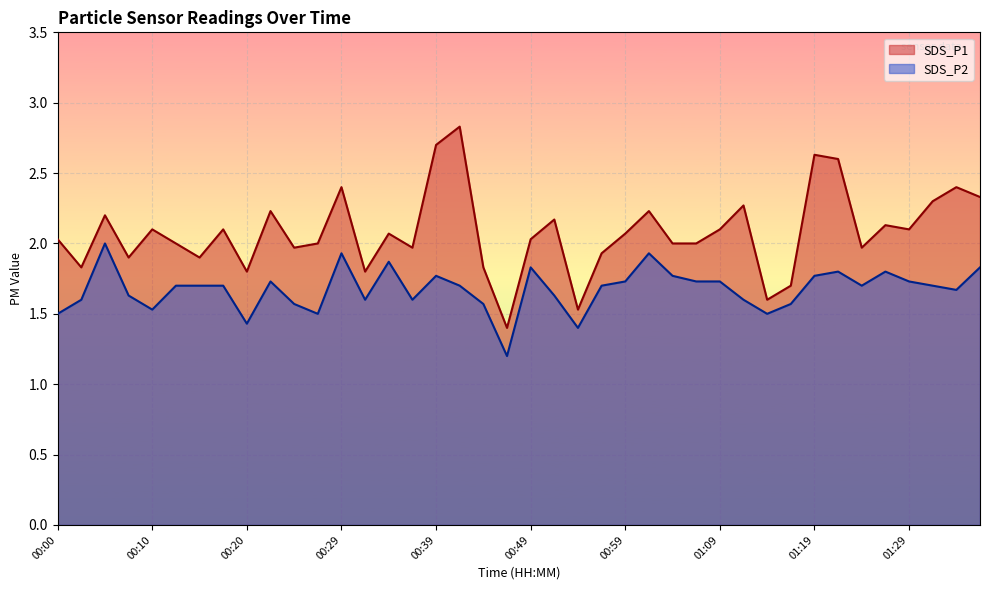

Rank the series by their average value, from highest to lowest.

SDS_P1, SDS_P2